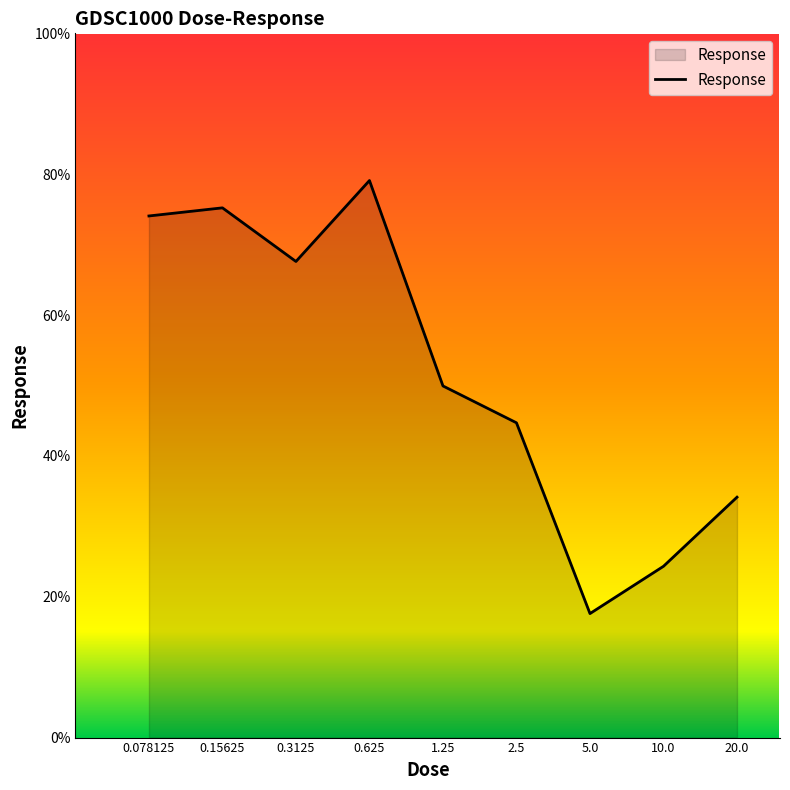

What is the greatest value displayed?

79.1